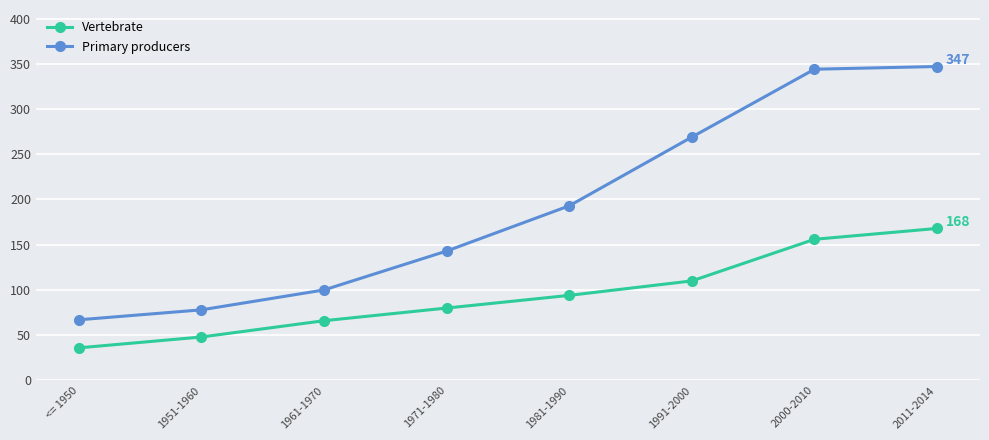

Which series has the largest range (max minus min)?

Primary producers